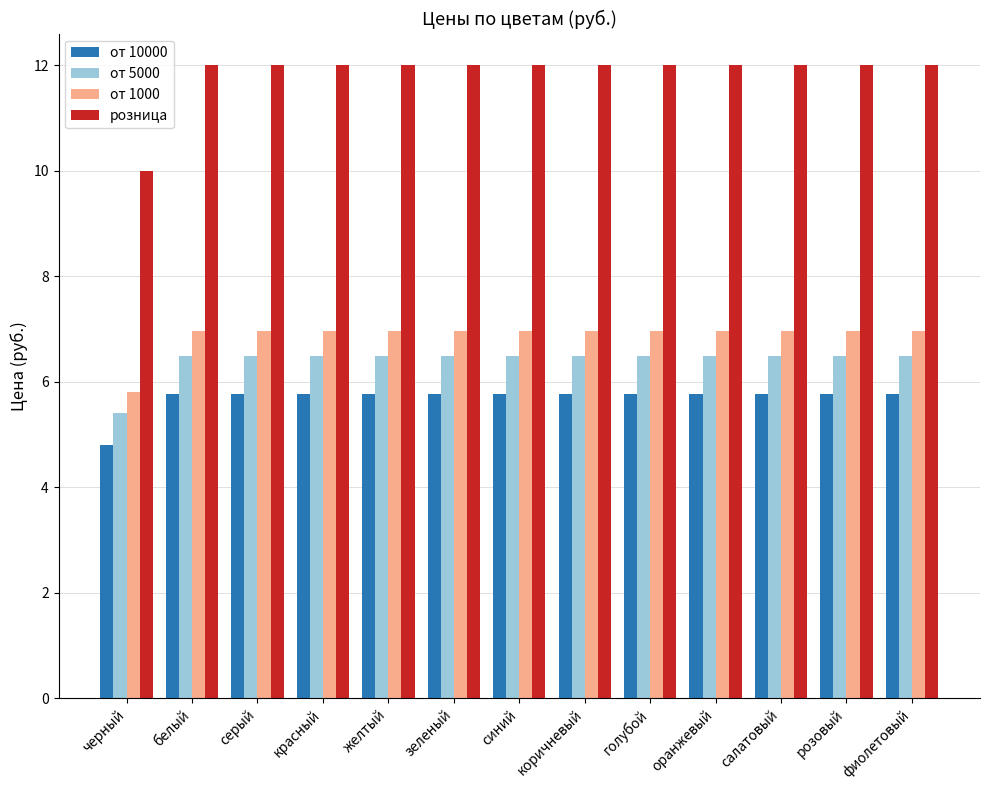

What is the minimum value shown in the chart?

4.8